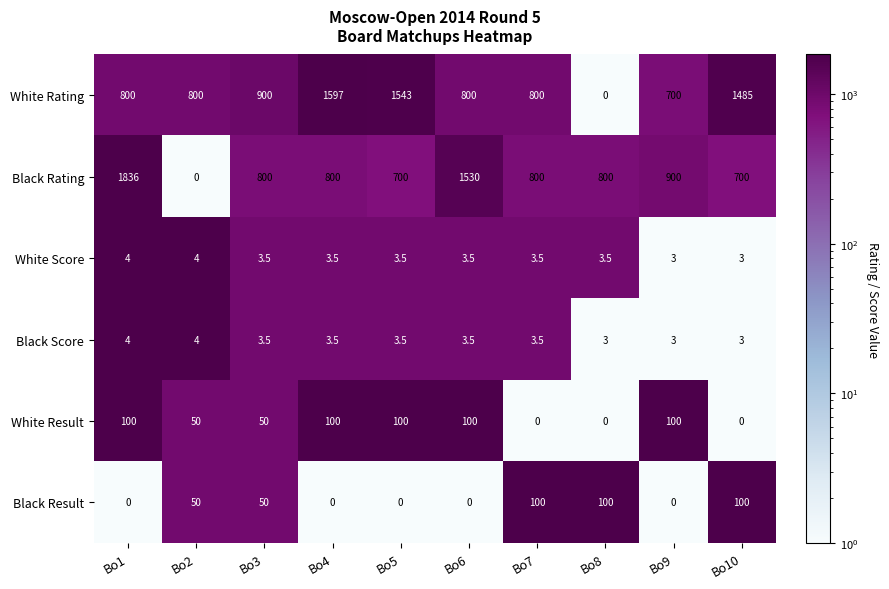

How many distinct data groups are displayed?

6